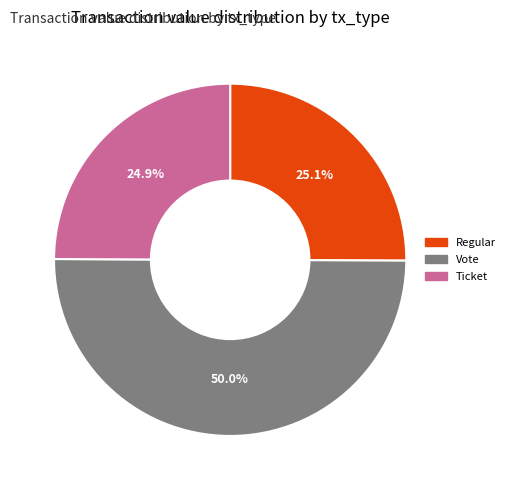

Approximately how many times larger is the value at Regular compared to Ticket?

1.0